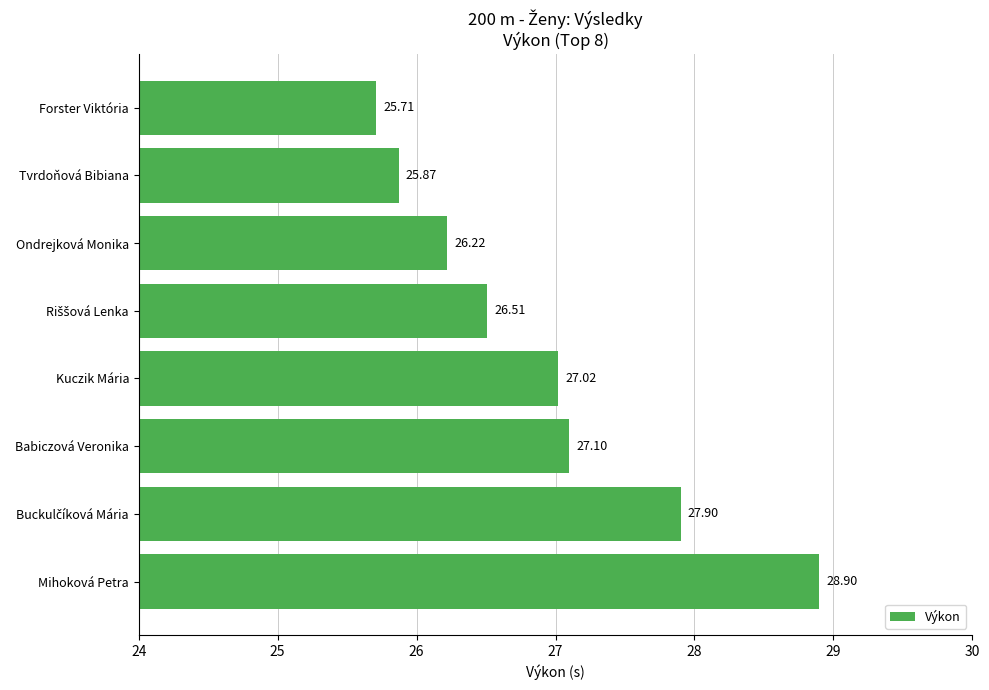

At which category does the chart reach its peak across all series?

Mihoková Petra